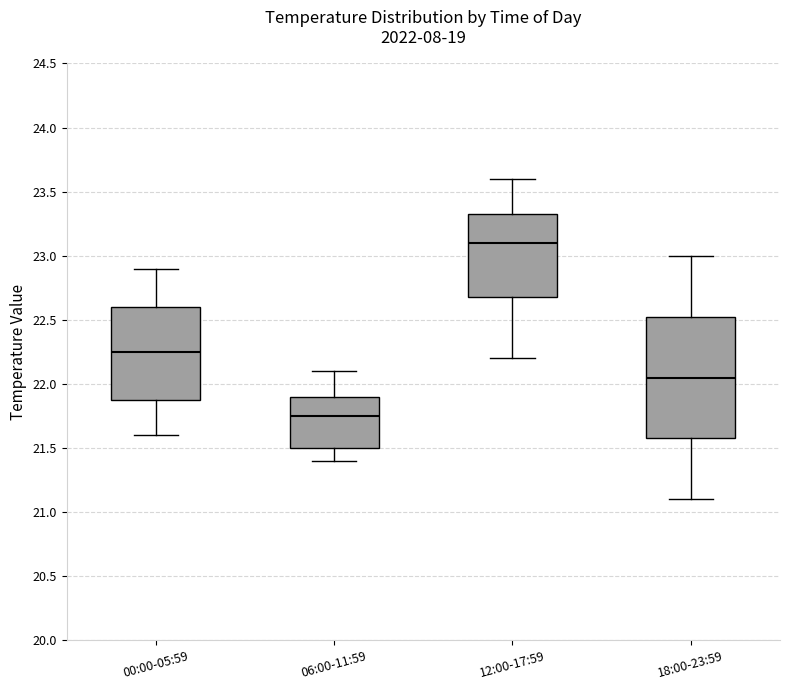

Comparing the boxes themselves (not the whiskers), which one is the tallest?

18:00-23:59